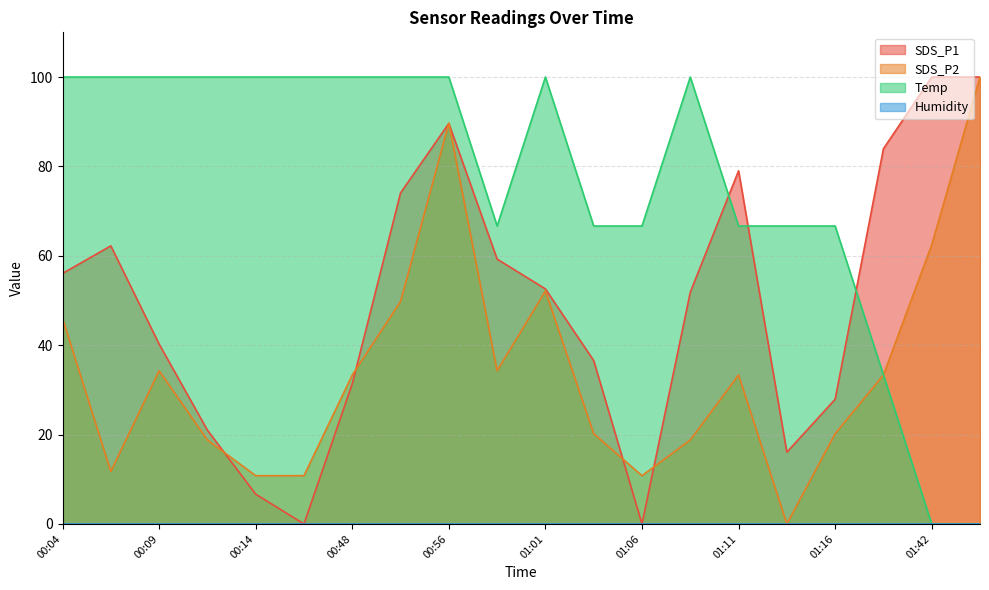

At 01:06, list the series in order from smallest to largest.

SDS_P1, SDS_P2, Temp